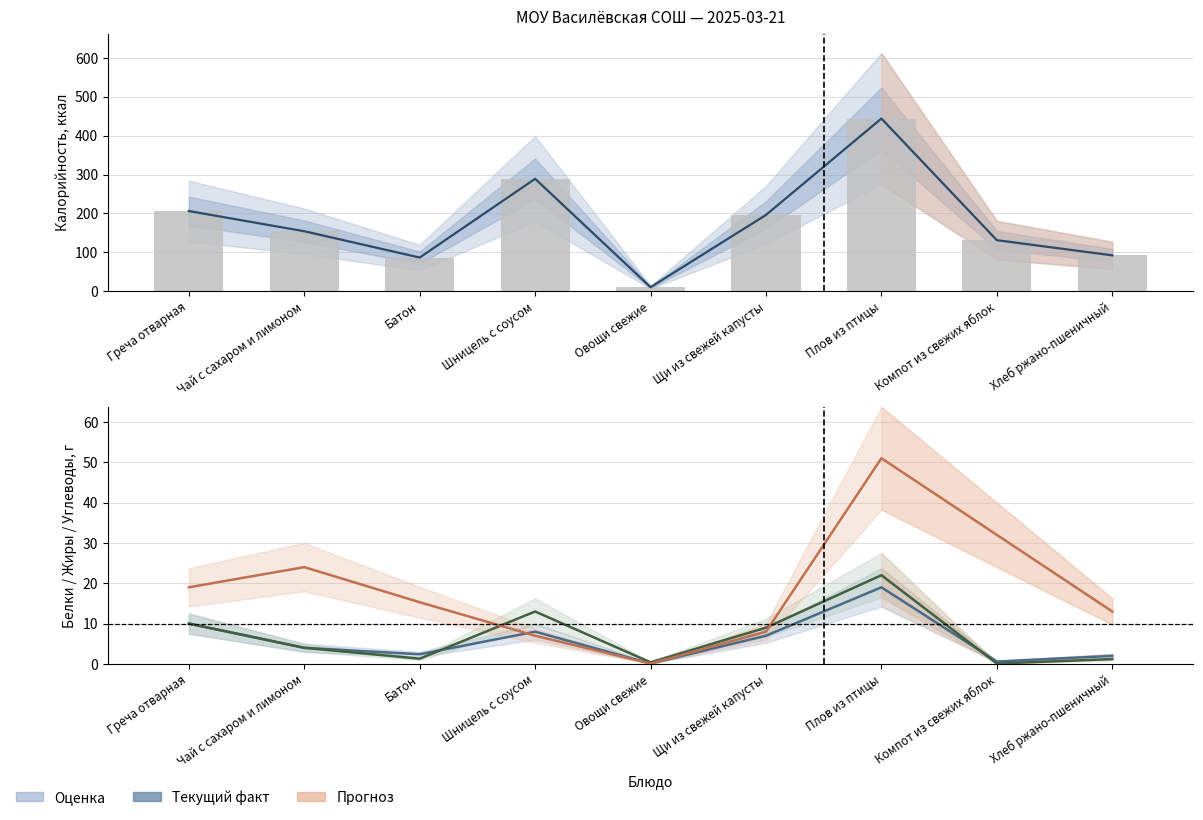

Between Овощи свежие and Хлеб ржано-пшеничный, which is larger?

Хлеб ржано-пшеничный